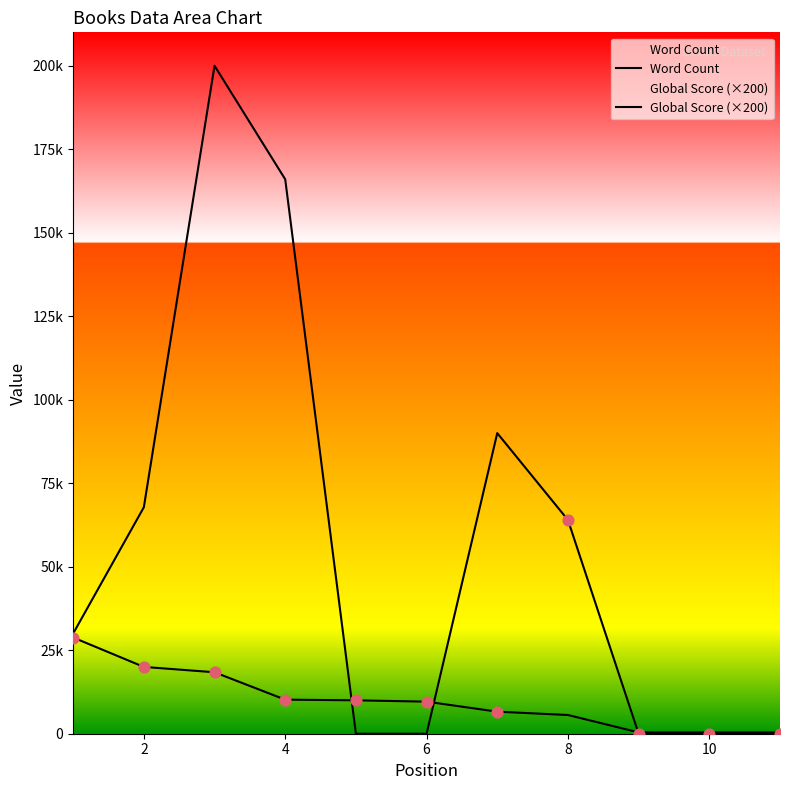

What are all the series names shown in the legend?

Word Count, Global Score (×200)